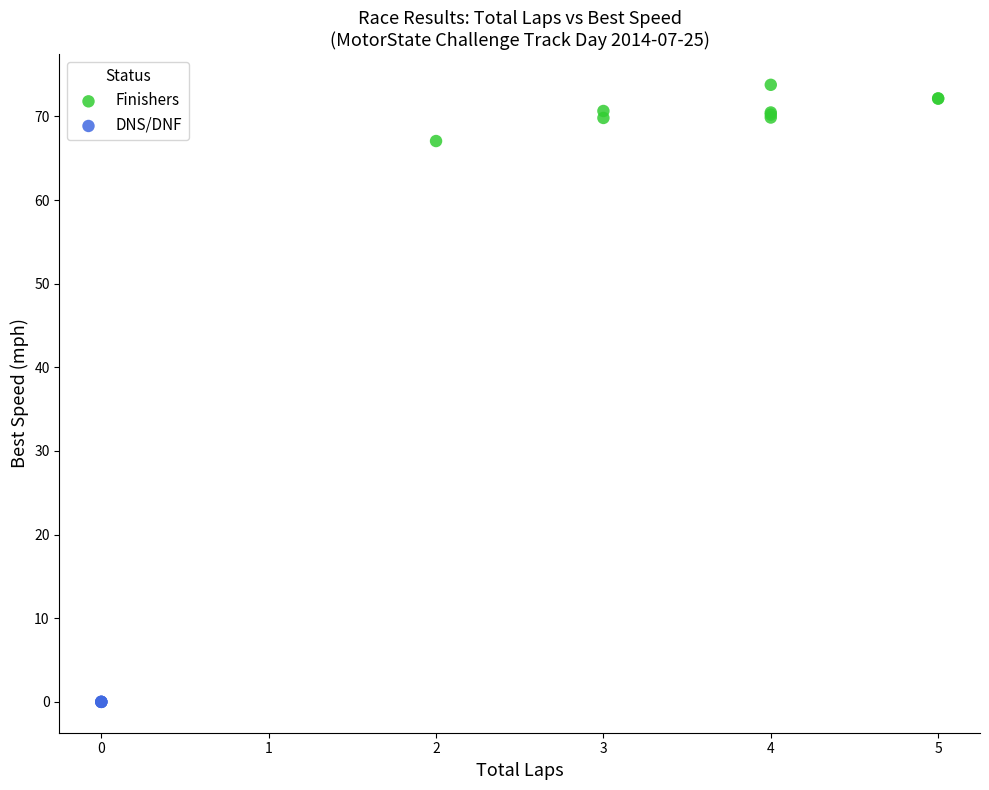

Which series contains the lowest Y value?

DNS/DNF